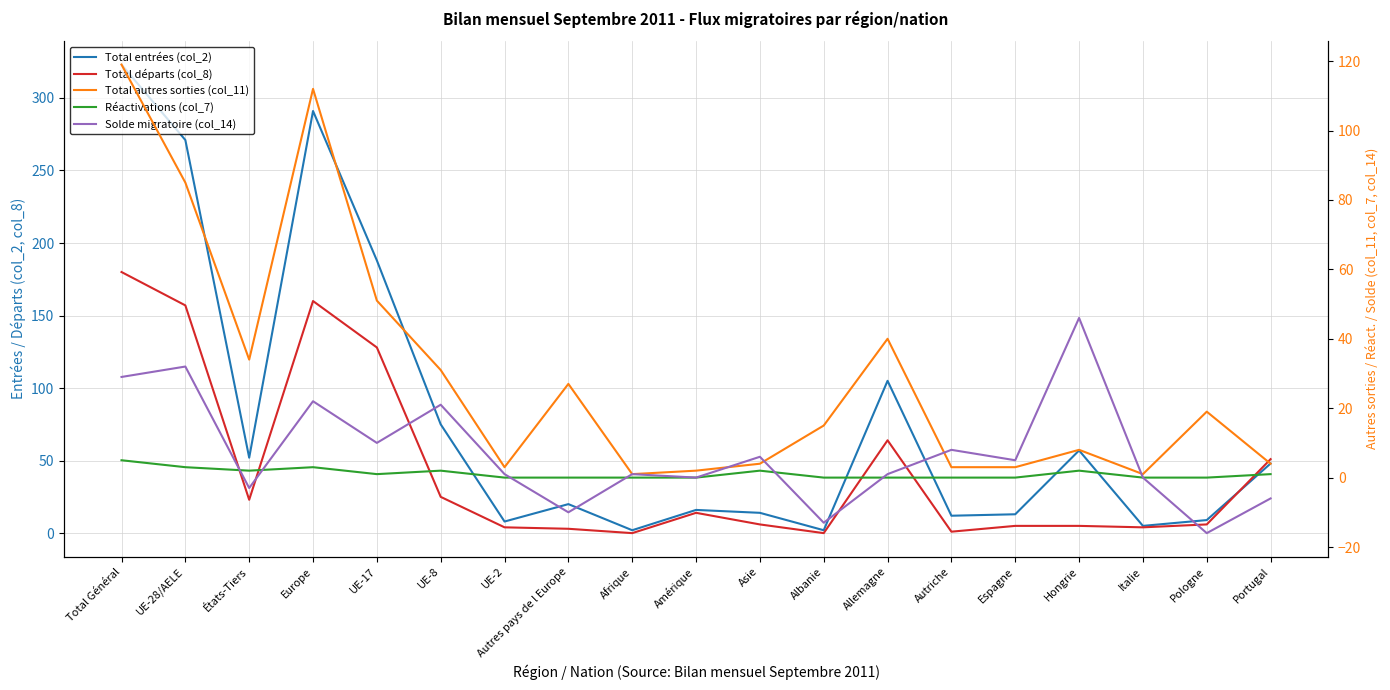

Rank the categories by Total autres sorties (col_11) value from highest to lowest.

Total Général, Europe, UE-28/AELE, UE-17, Allemagne, États-Tiers, UE-8, Autres pays de l Europe, Pologne, Albanie, Hongrie, Asie, Portugal, UE-2, Autriche, Espagne, Amérique, Afrique, Italie